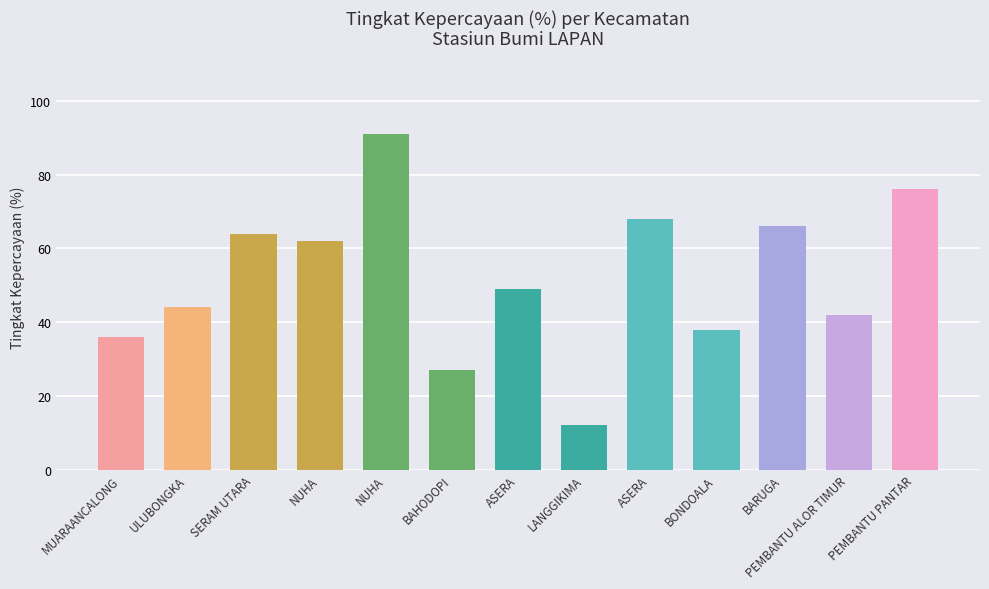

Is it true that the value at ULUBONGKA is 10?

False